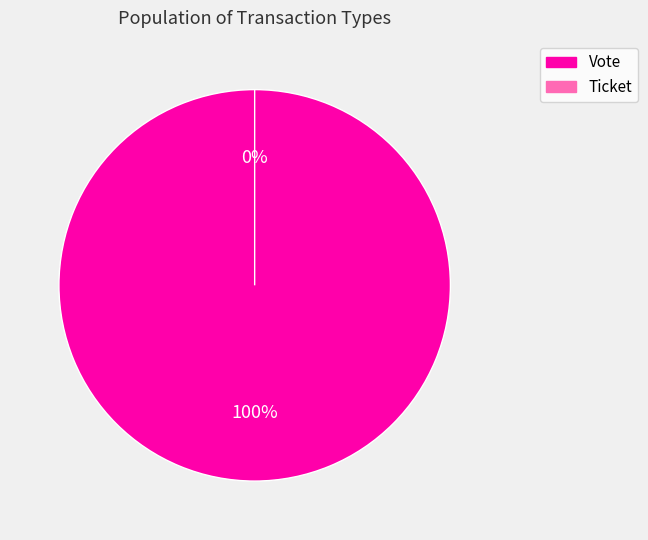

How many segments does this pie chart have?

2